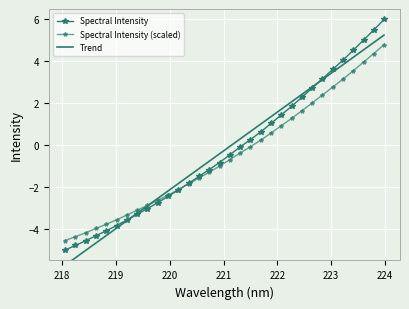

Reading left to right, transcribe all the data shown in this chart.

Spectral Intensity: -5.0	-4.8	-4.6	-4.3	-4.1	-3.8	-3.6	-3.3	-3.0	-2.7	-2.4	-2.1	-1.8	-1.5	-1.2	-0.8	-0.5	-0.1	0.3	0.6	1.0	1.4	1.9	2.3	2.7	3.2	3.6	4.1	4.5	5.0	5.5	6.0
Spectral Intensity (scaled): -4.5	-4.4	-4.2	-4.0	-3.8	-3.6	-3.3	-3.1	-2.9	-2.6	-2.4	-2.1	-1.8	-1.6	-1.3	-1.0	-0.7	-0.4	-0.1	0.2	0.6	0.9	1.3	1.6	2.0	2.4	2.8	3.2	3.6	4.0	4.4	4.8
Trend: -5.7	-5.4	-5.0	-4.7	-4.3	-4.0	-3.6	-3.2	-2.9	-2.5	-2.2	-1.8	-1.5	-1.1	-0.8	-0.4	-0.1	0.3	0.7	1.0	1.4	1.7	2.1	2.4	2.8	3.1	3.5	3.8	4.2	4.5	4.9	5.3